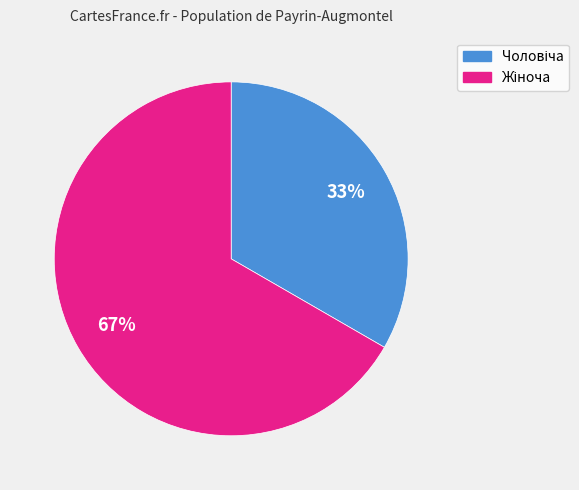

Count the number of slices in the pie.

2